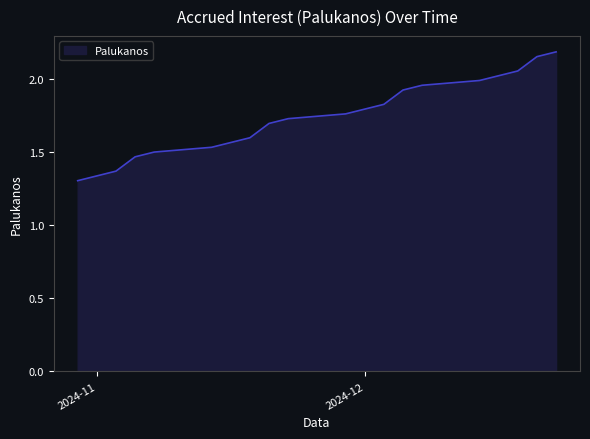

List the labels in order of value, smallest first.

2024-11-25, 2024-11-26, 2024-11-27, 2024-11-28, 2024-11-29, 2024-12-02, 2024-12-03, 2024-12-04, 2024-12-05, 2024-12-06, 2024-12-09, 2024-12-10, 2024-12-11, 2024-12-12, 2024-12-13, 2024-12-16, 2024-12-17, 2024-12-18, 2024-12-19, 2024-12-20